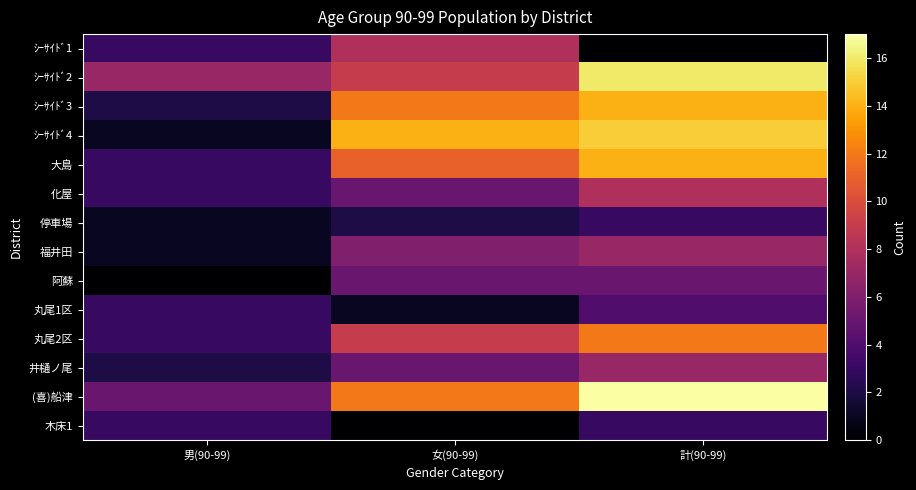

Reading left to right, what are all the values shown in this chart?

ｼｰｻｲﾄﾞ1: 男(90-99)=3	女(90-99)=8	計(90-99)=0
ｼｰｻｲﾄﾞ2: 男(90-99)=7	女(90-99)=9	計(90-99)=16
ｼｰｻｲﾄﾞ3: 男(90-99)=2	女(90-99)=12	計(90-99)=14
ｼｰｻｲﾄﾞ4: 男(90-99)=1	女(90-99)=14	計(90-99)=15
大島: 男(90-99)=3	女(90-99)=11	計(90-99)=14
化屋: 男(90-99)=3	女(90-99)=5	計(90-99)=8
停車場: 男(90-99)=1	女(90-99)=2	計(90-99)=3
福井田: 男(90-99)=1	女(90-99)=6	計(90-99)=7
阿蘇: 男(90-99)=0	女(90-99)=5	計(90-99)=5
丸尾1区: 男(90-99)=3	女(90-99)=1	計(90-99)=4
丸尾2区: 男(90-99)=3	女(90-99)=9	計(90-99)=12
井樋ノ尾: 男(90-99)=2	女(90-99)=5	計(90-99)=7
(喜)船津: 男(90-99)=5	女(90-99)=12	計(90-99)=17
木床1: 男(90-99)=3	女(90-99)=0	計(90-99)=3